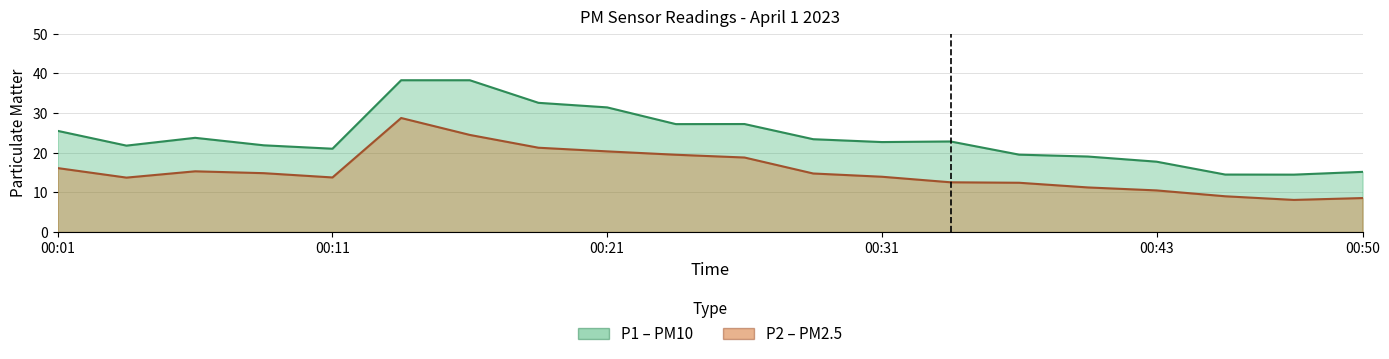

What are all the series names shown in the legend?

P1, P2